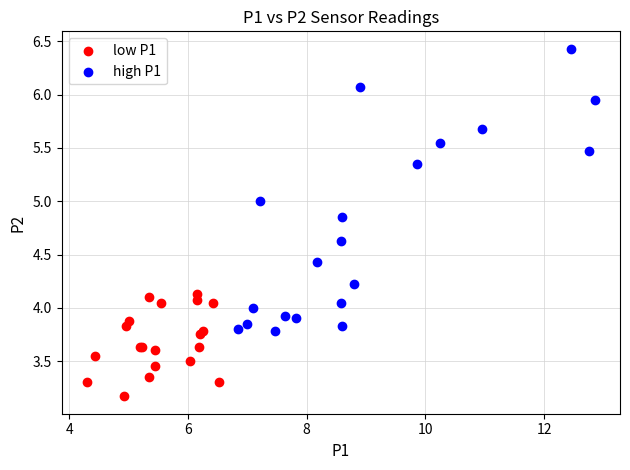

Which series has the largest Y range (max minus min)?

high P1